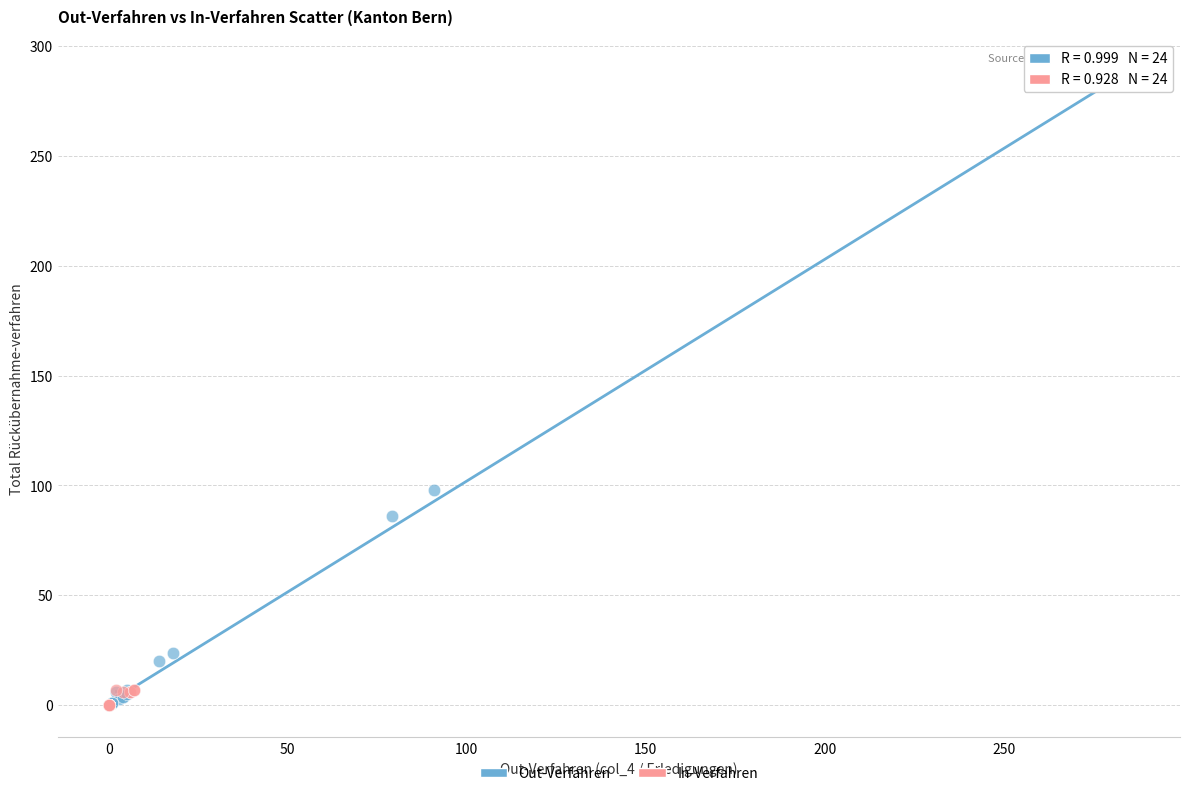

Which series has the largest Y range (max minus min)?

Out-Verfahren